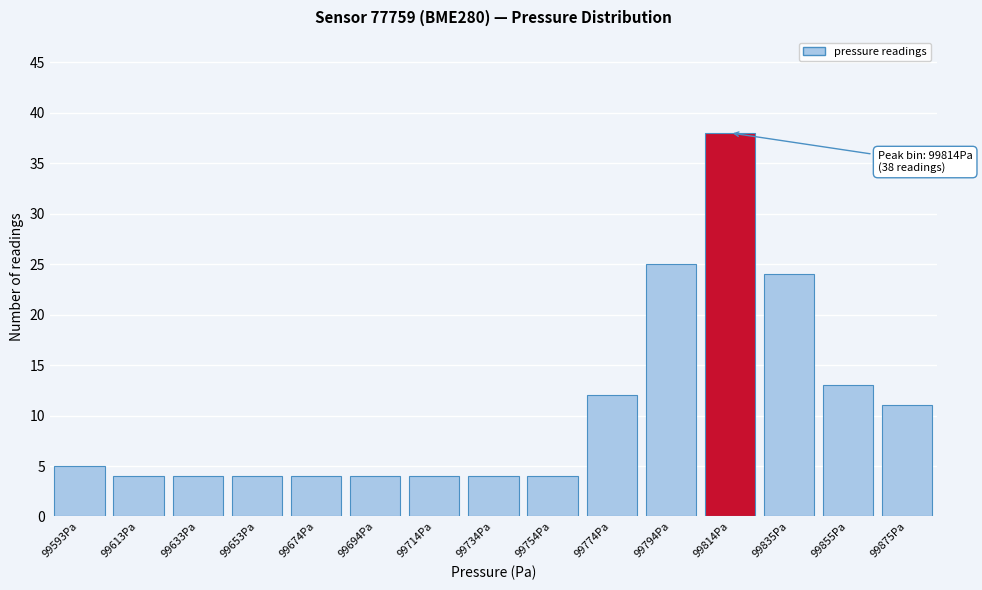

Reading right to left, transcribe all the data shown in this chart.

99875Pa=11	99855Pa=13	99835Pa=24	99814Pa=38	99794Pa=25	99774Pa=12	99754Pa=4	99734Pa=4	99714Pa=4	99694Pa=4	99674Pa=4	99653Pa=4	99633Pa=4	99613Pa=4	99593Pa=5